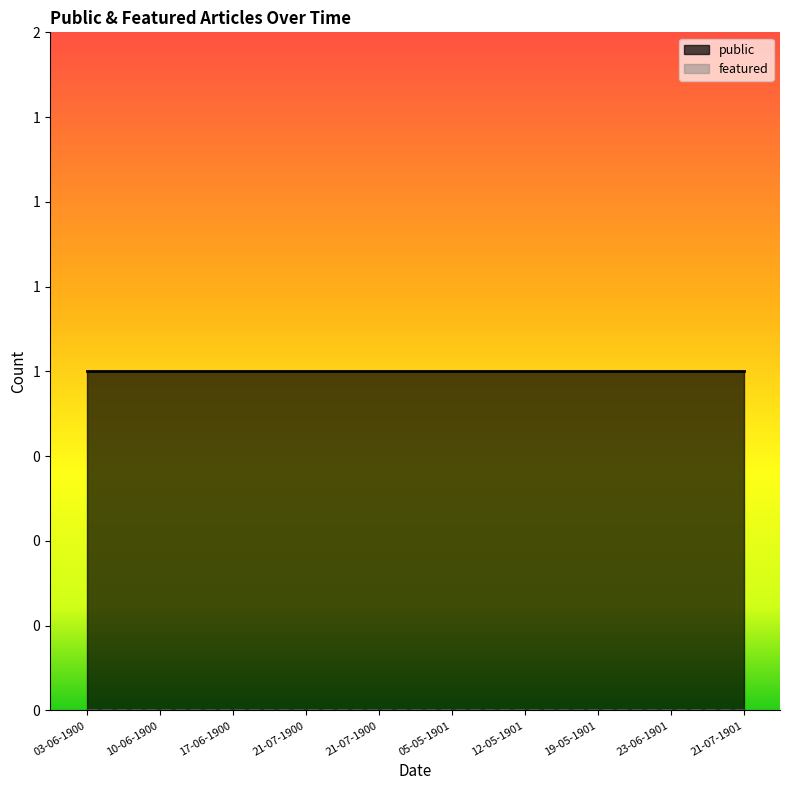

What is the average value of the public series?

1